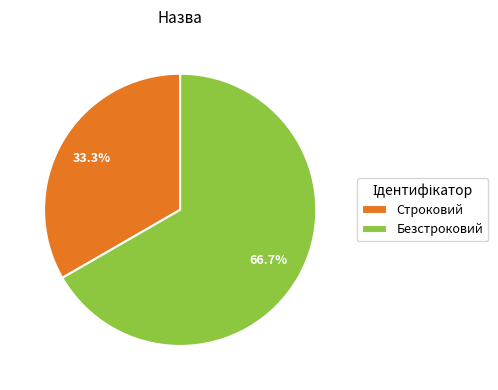

To the nearest percent, what is the average slice percentage?

50%